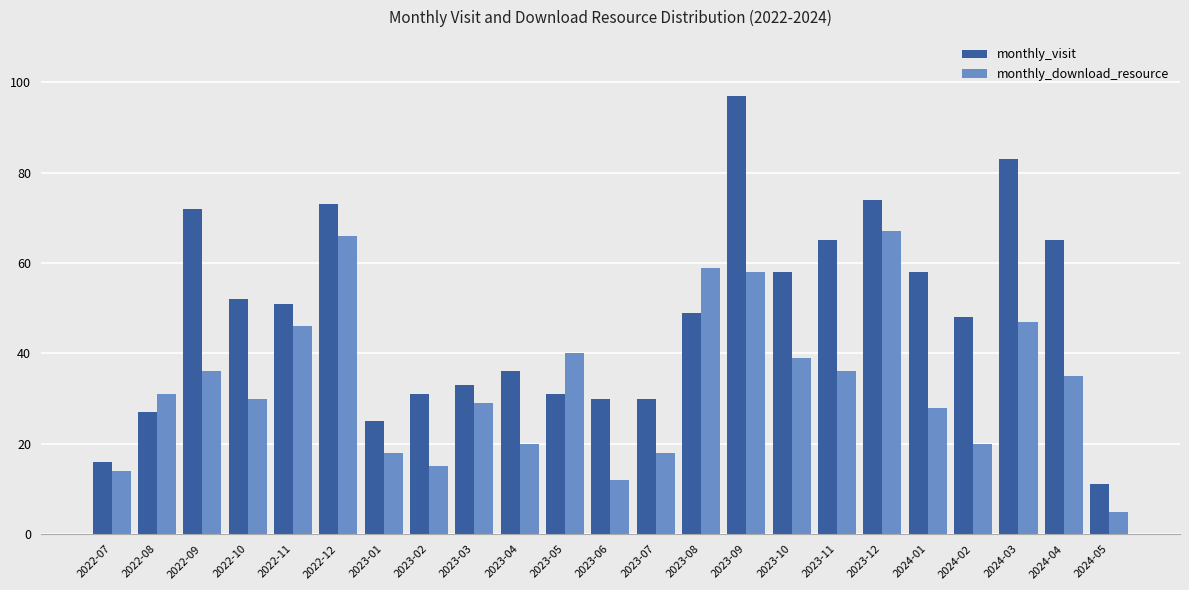

True or false: monthly_visit has a value of 127 at 2022-12.

False